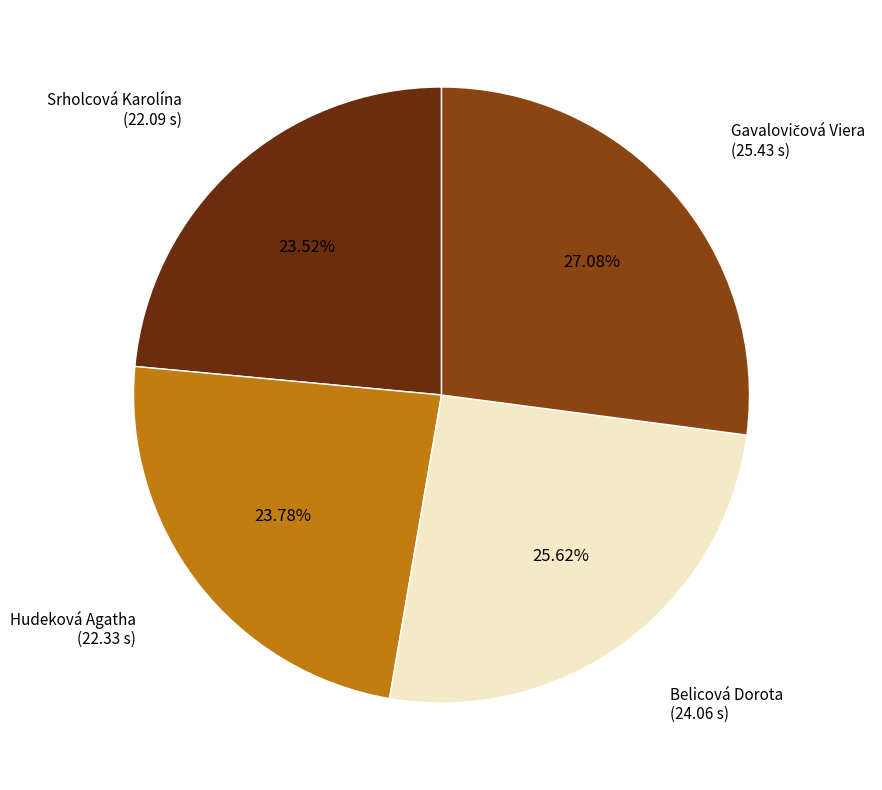

Approximately how many times larger is the value at Srholcová Karolína compared to Belicová Dorota?

0.9